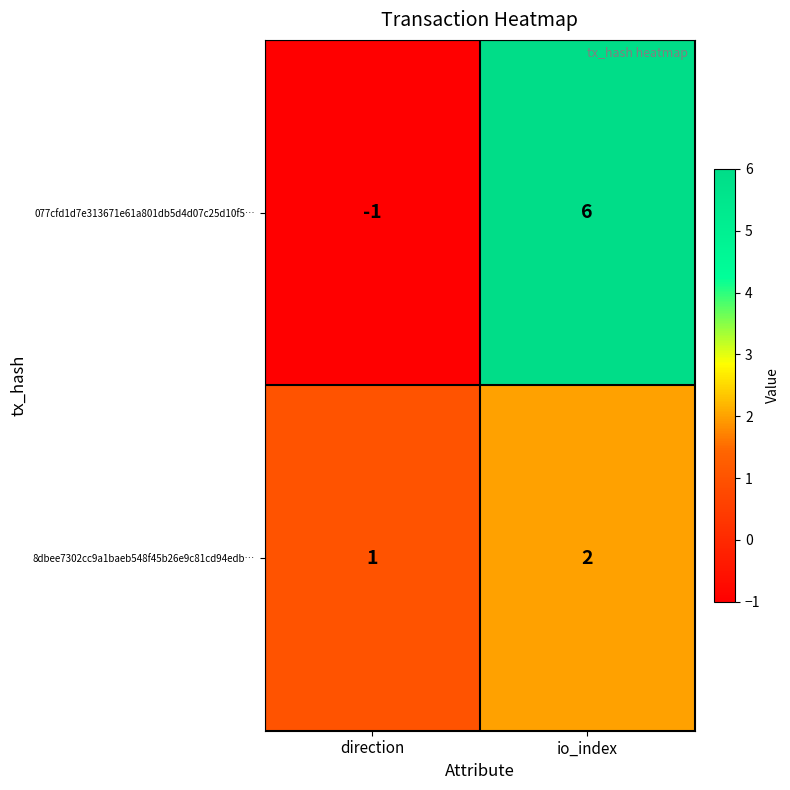

The value of 8dbee7302cc9a1baeb548f45b26e9c81cd94edb… at io_index is 3. True or false?

False